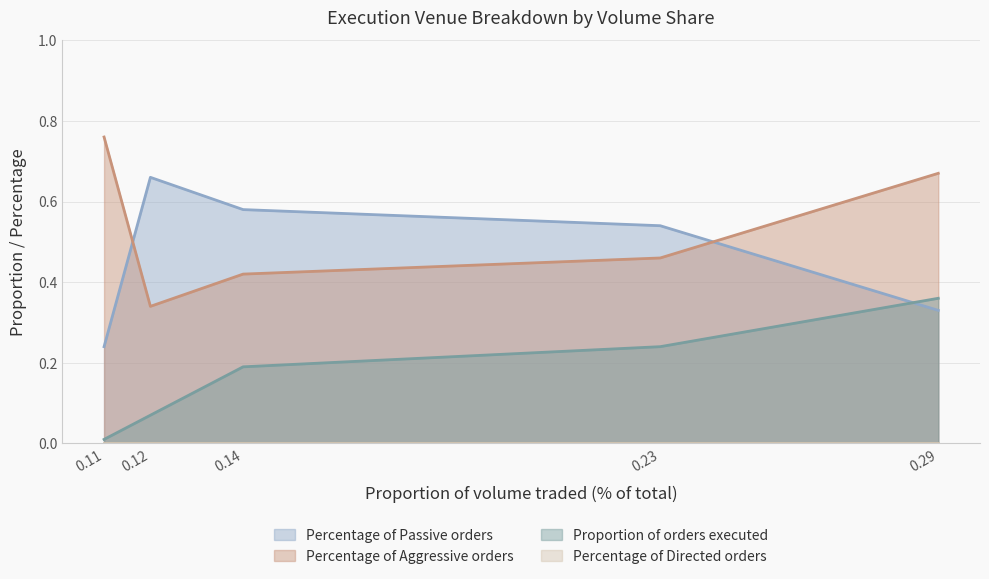

Reading left to right, what are all the values shown in this chart?

Proportion of orders executed: 0.29=0.4	0.23=0.2	0.14=0.2	0.12=0.1	0.11=0.0
Percentage of Passive orders: 0.29=0.3	0.23=0.5	0.14=0.6	0.12=0.7	0.11=0.2
Percentage of Aggressive orders: 0.29=0.7	0.23=0.5	0.14=0.4	0.12=0.3	0.11=0.8
Percentage of Directed orders: 0.29=0.0	0.23=0.0	0.14=0.0	0.12=0.0	0.11=0.0